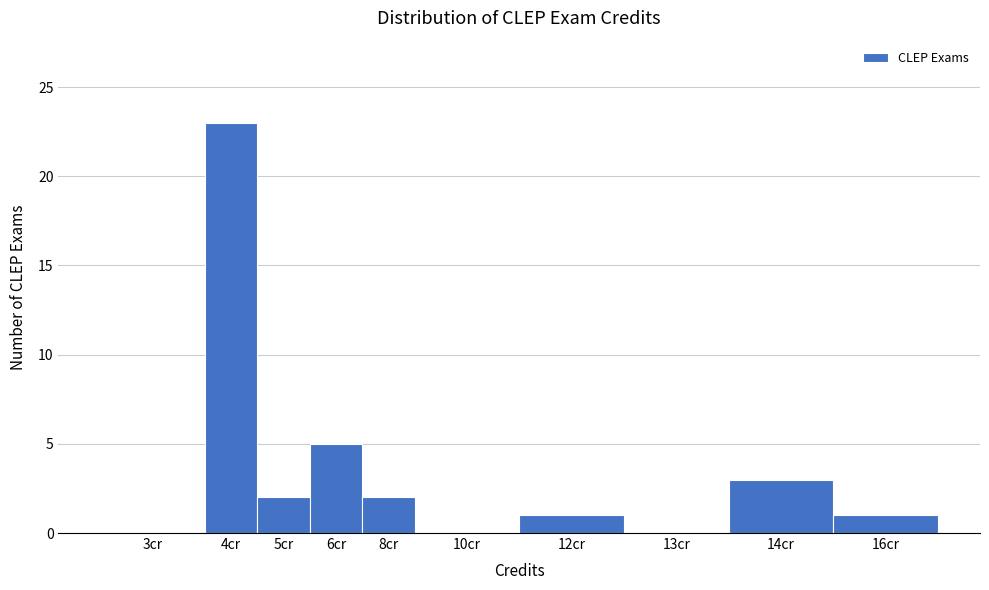

Reading left to right, transcribe all the data shown in this chart.

3cr=0	4cr=23	5cr=2	6cr=5	8cr=2	10cr=0	12cr=1	13cr=0	14cr=3	16cr=1